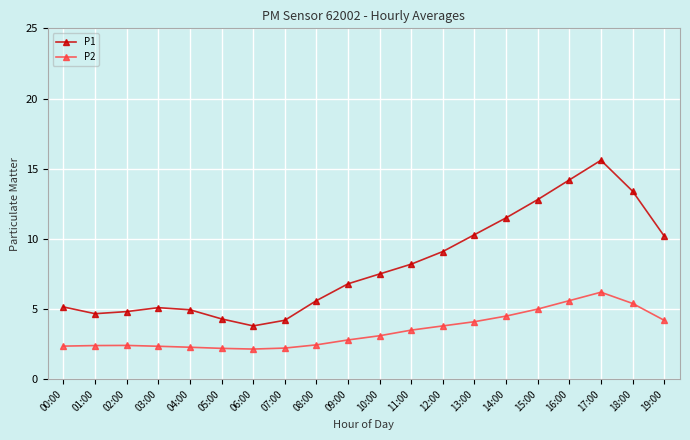

True or false: P1 and P2 intersect in this chart.

False